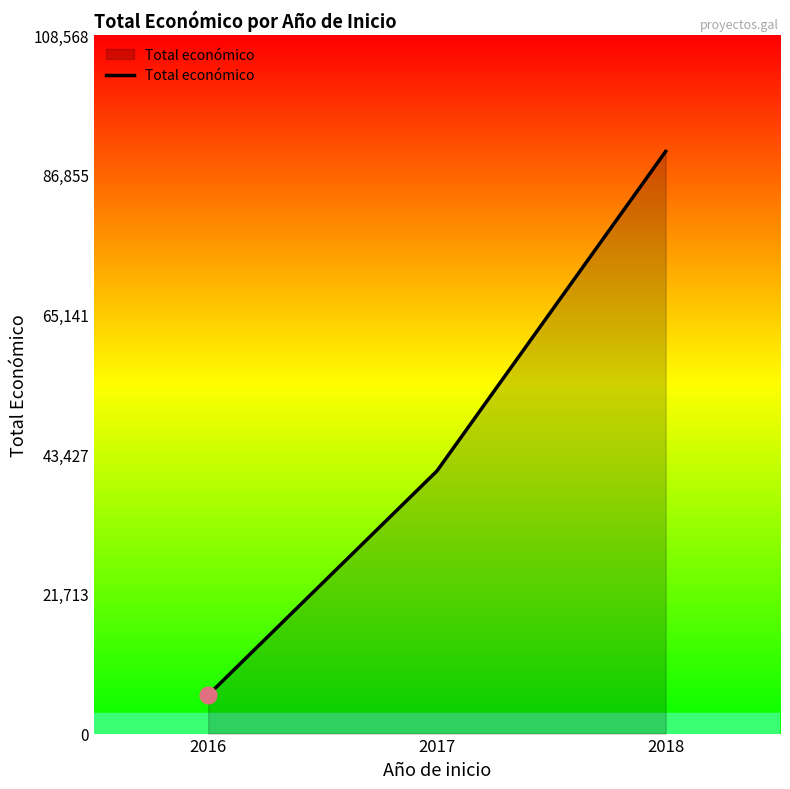

What is the maximum value shown in the chart?

90474